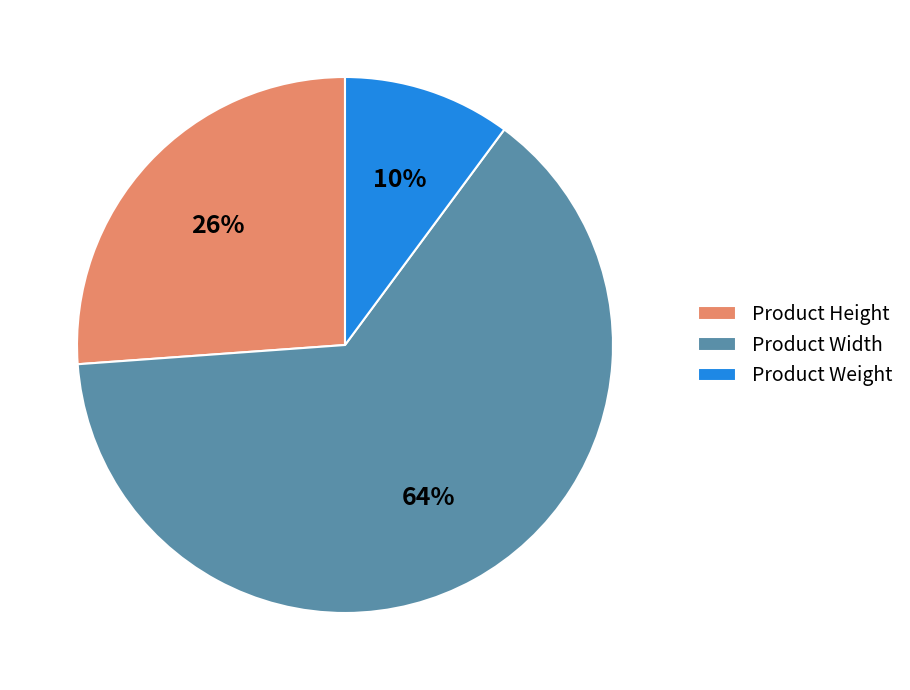

How many segments does this pie chart have?

3